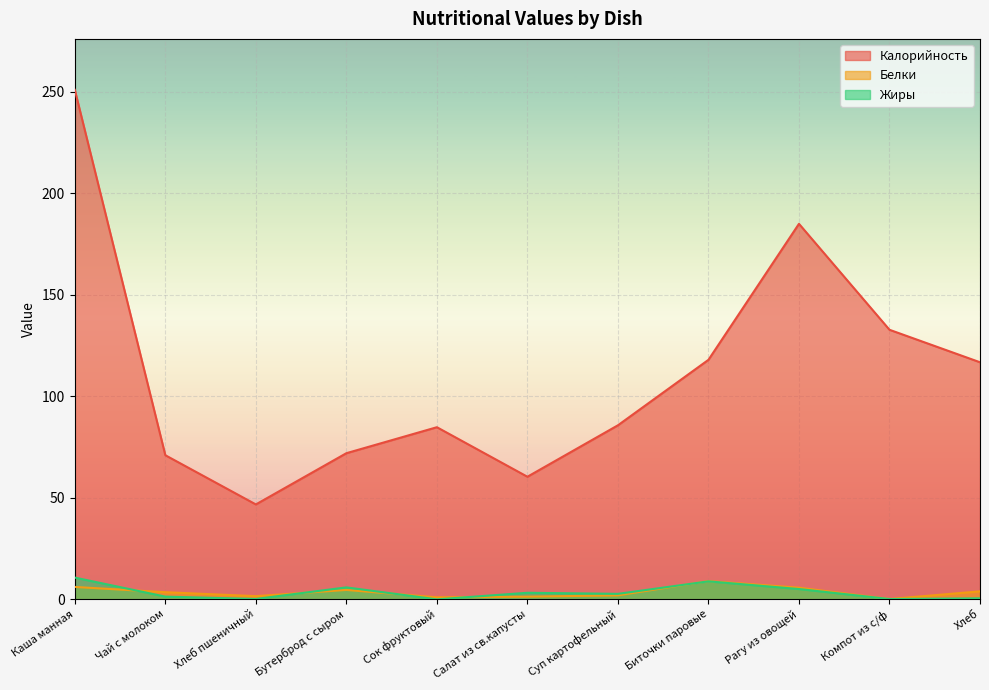

What are all the series names shown in the legend?

Калорийность, Белки, Жиры